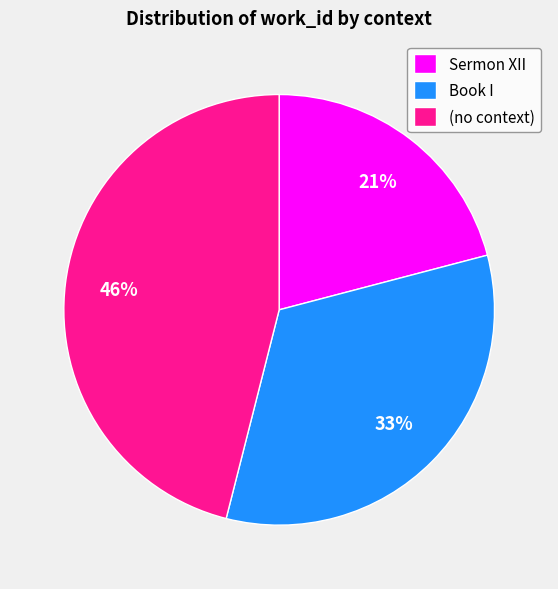

How many slices are in this pie chart?

3